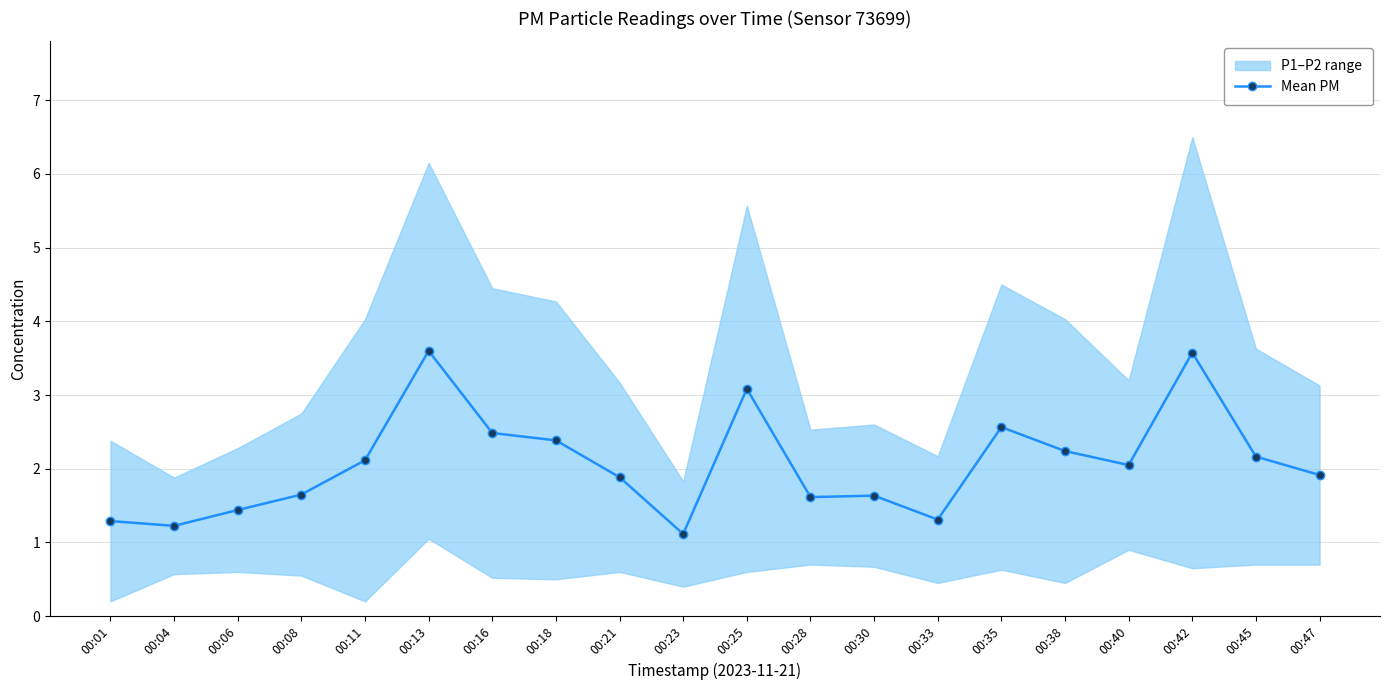

How many values are below 2?

10